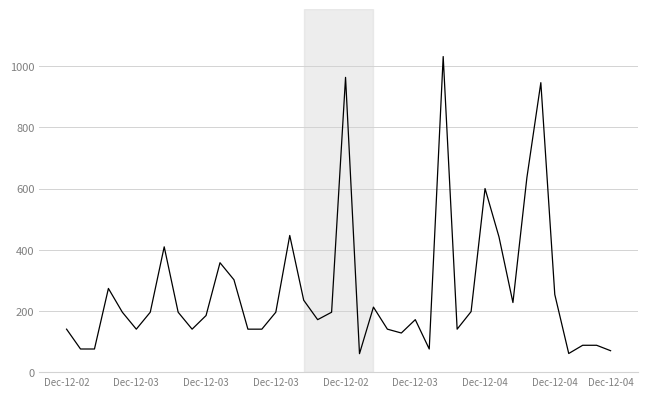

What is the minimum value shown in the chart?

60.3